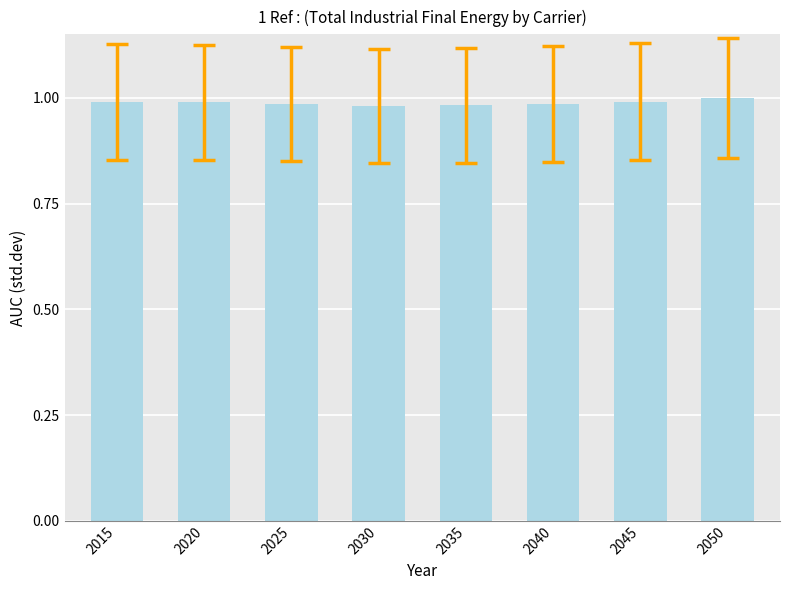

Is it true that the value at 2045 is 1.0?

True